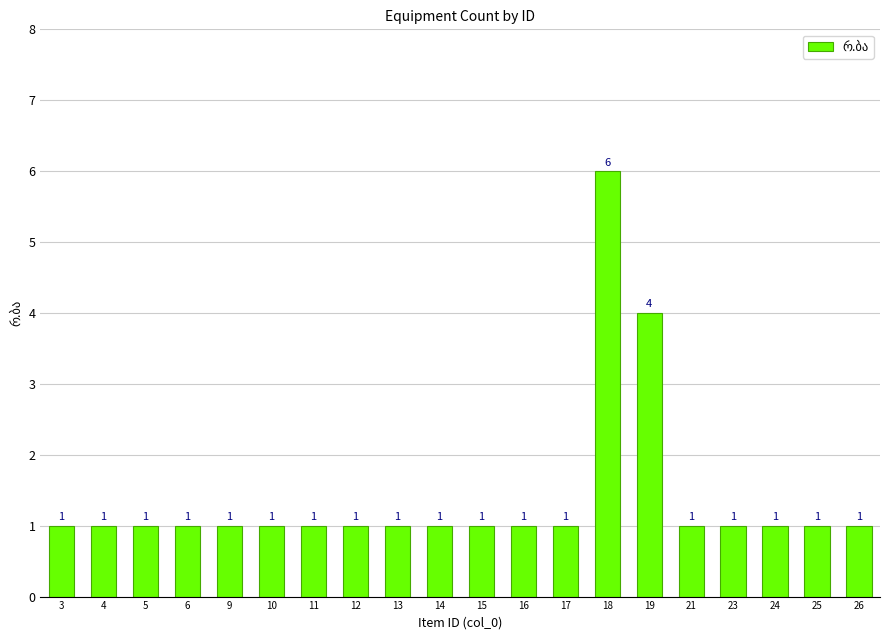

Approximately how many times larger is the value at 17 compared to 11?

1.0